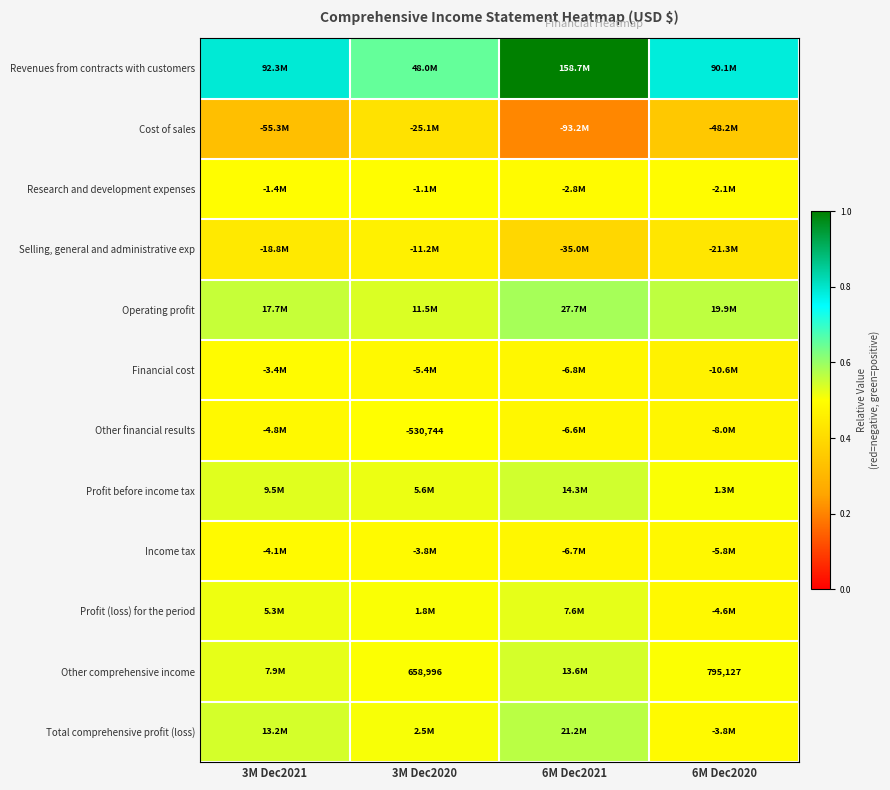

Rank the series at 3M Dec2021 from highest to lowest value.

Revenues from contracts with customers, Operating profit, Total comprehensive profit (loss), Profit before income tax, Other comprehensive income, Profit (loss) for the period, Research and development expenses, Financial cost, Income tax, Other financial results, Selling, general and administrative exp, Cost of sales